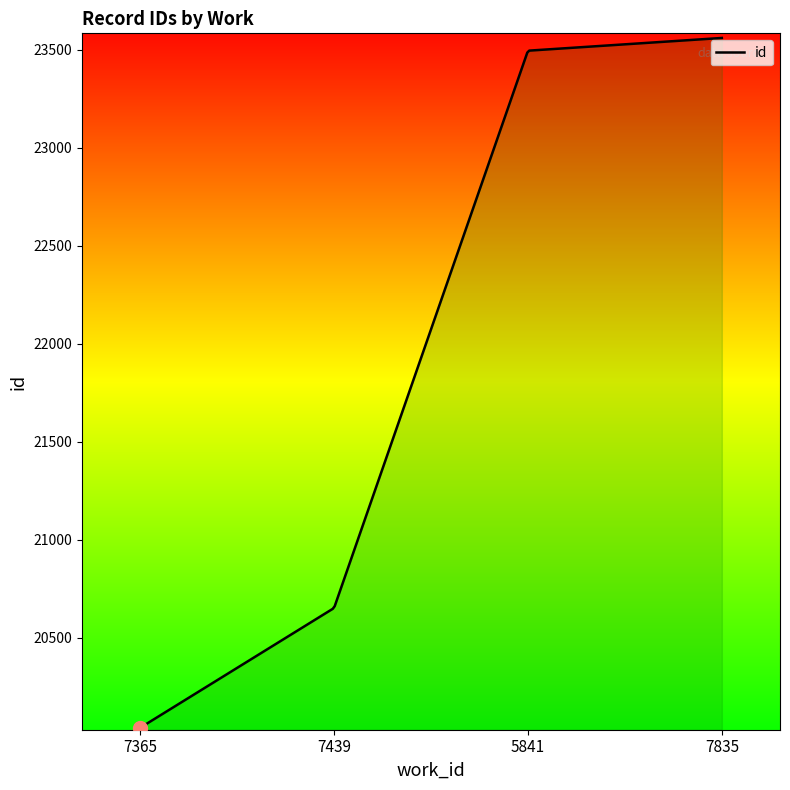

What is the smallest value displayed?

20041.7